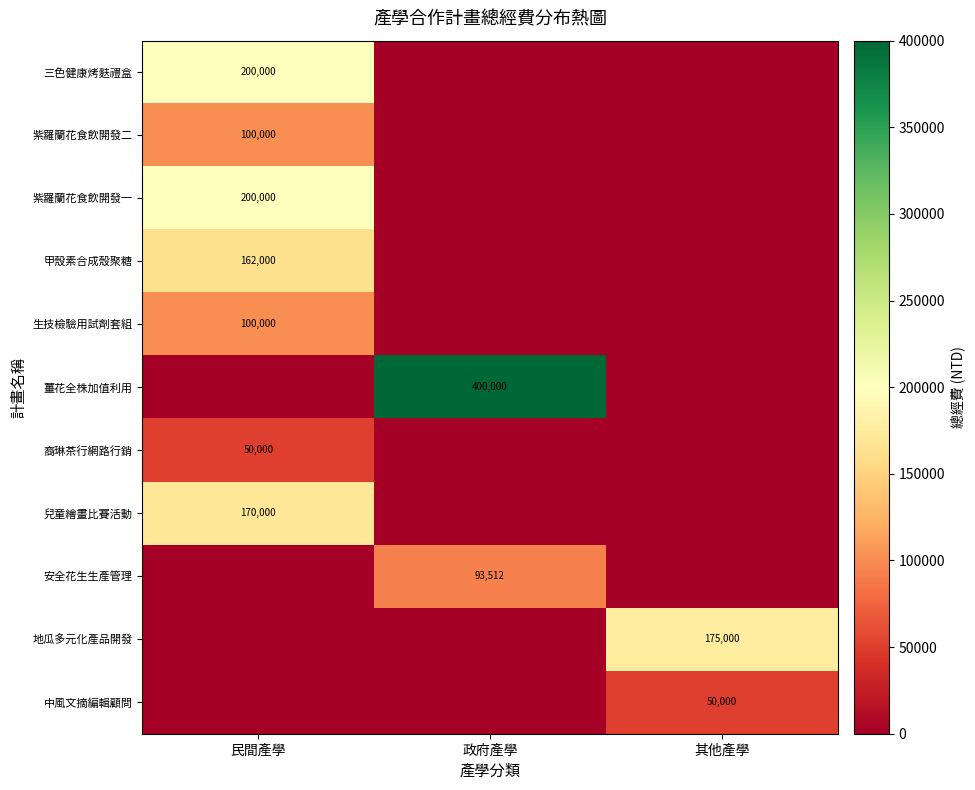

The value of 安全花生生產管理 at 政府產學 is 123942. True or false?

False